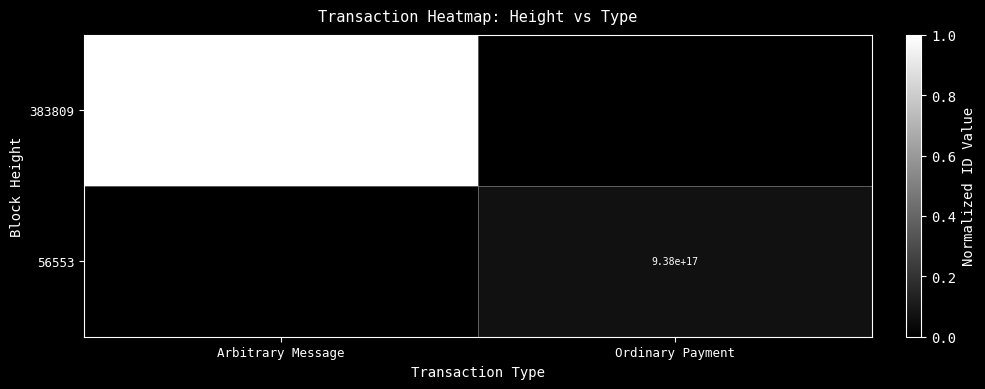

The value of 56553 at Ordinary Payment is 938000000000000000. True or false?

True